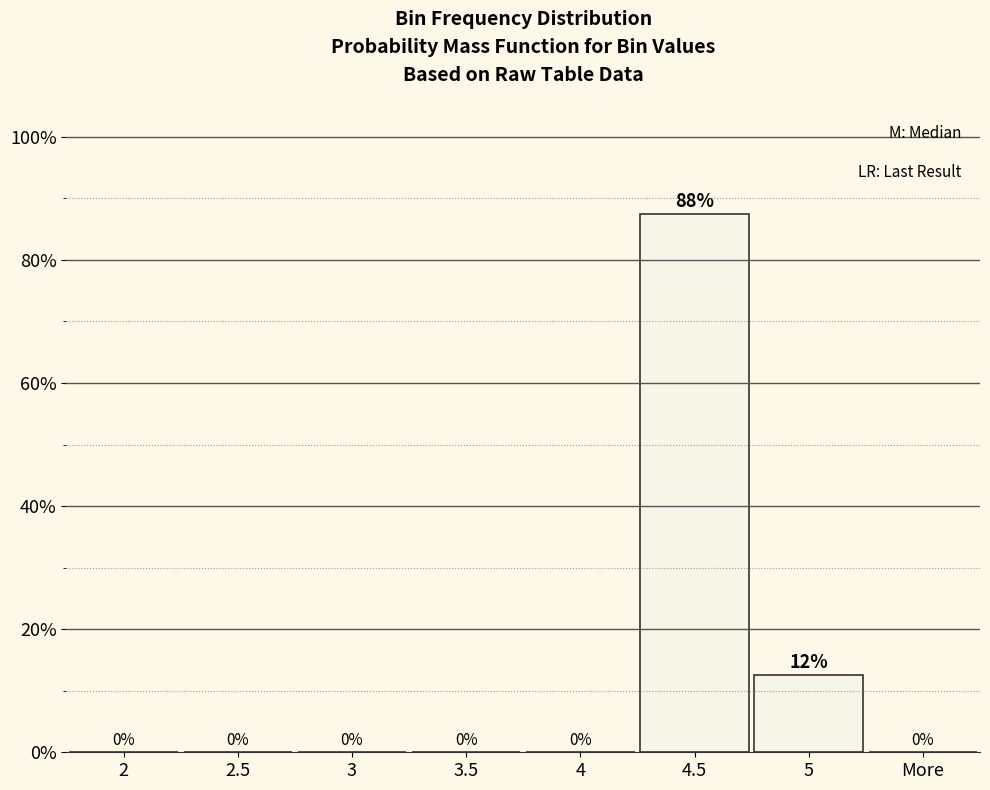

Which has a higher value, 5 or 2.5?

5